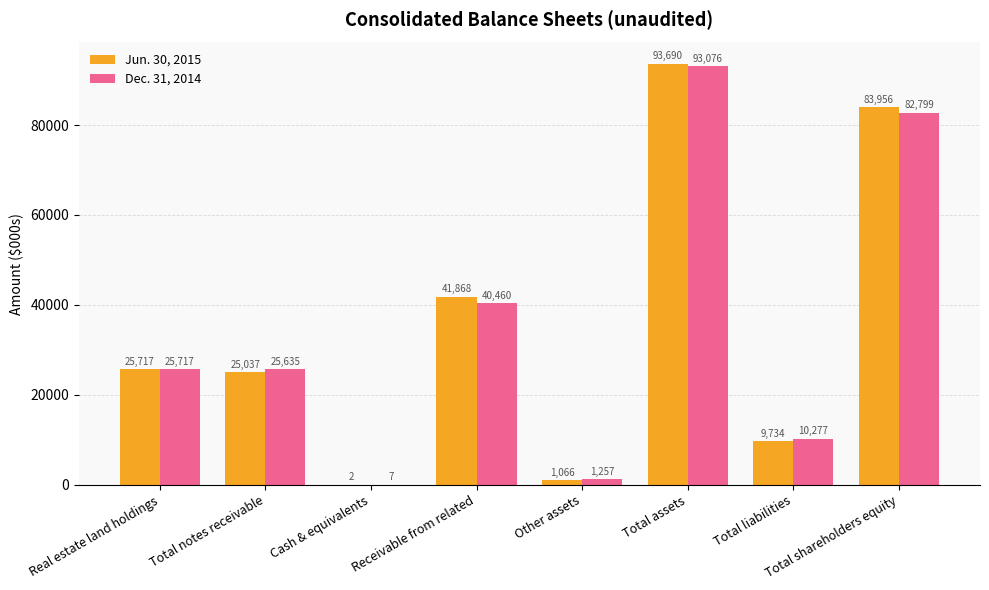

Is it true that Dec. 31, 2014 equals 25635 at Total notes receivable?

True